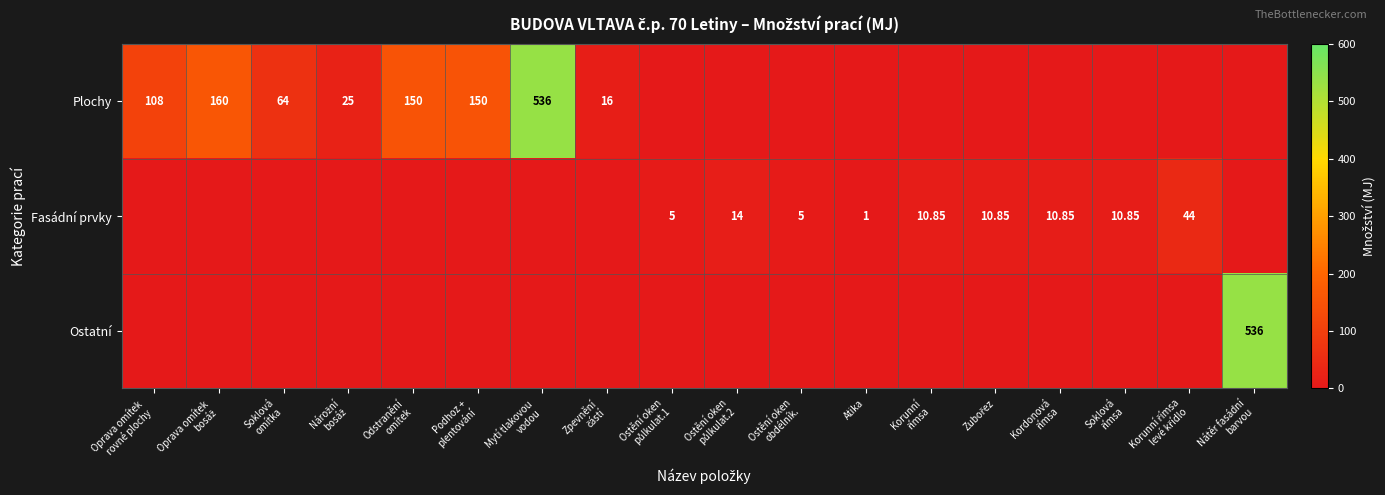

Between Zubořez and Soklová
omítka, which is larger?

Soklová
omítka